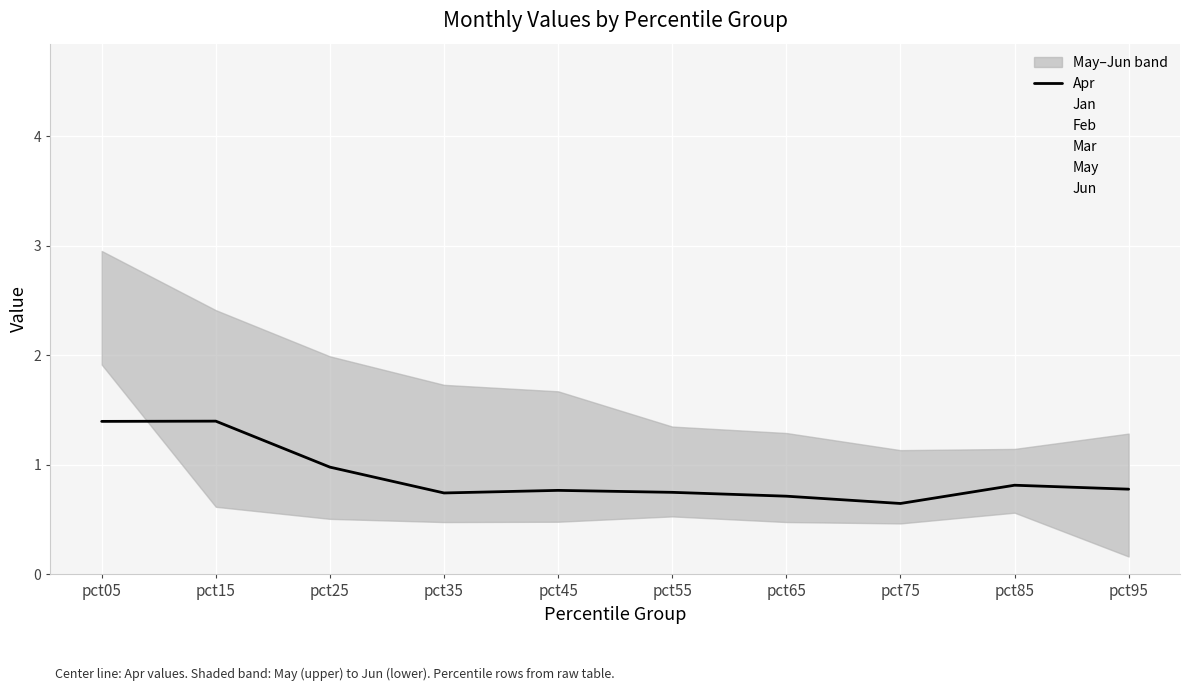

Rank the categories by Jan value from highest to lowest.

pct05, pct15, pct25, pct35, pct45, pct55, pct65, pct75, pct85, pct95